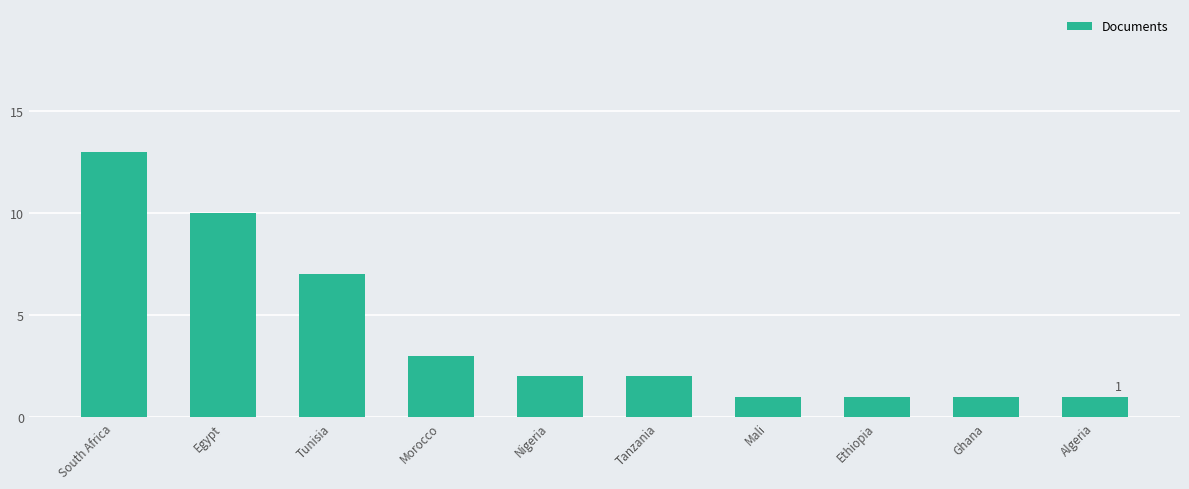

What is the sum of the values at South Africa and Nigeria?

15